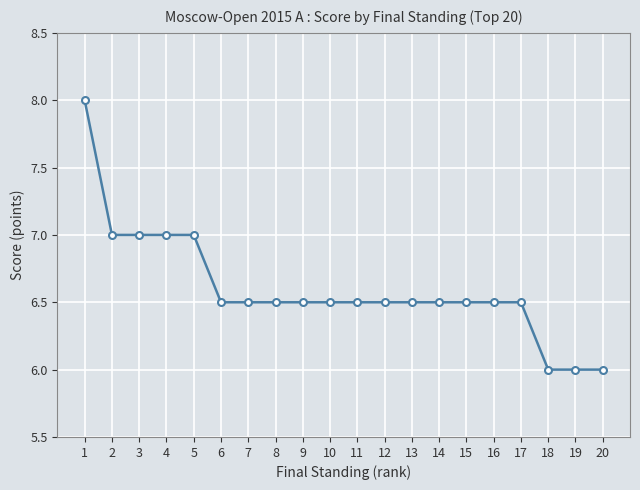

True or false: the data shows 6.5 at 16.

True